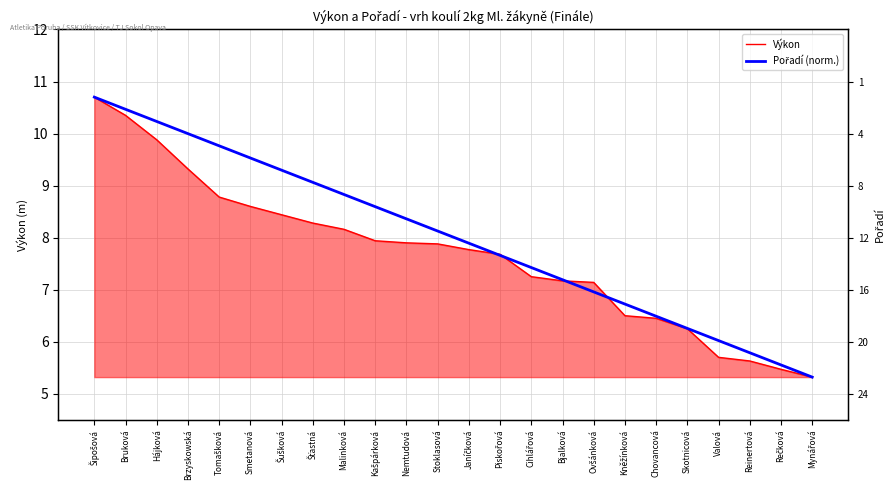

What is the sum of the Výkon values at Kněžínková and Stoklasová?

14.4